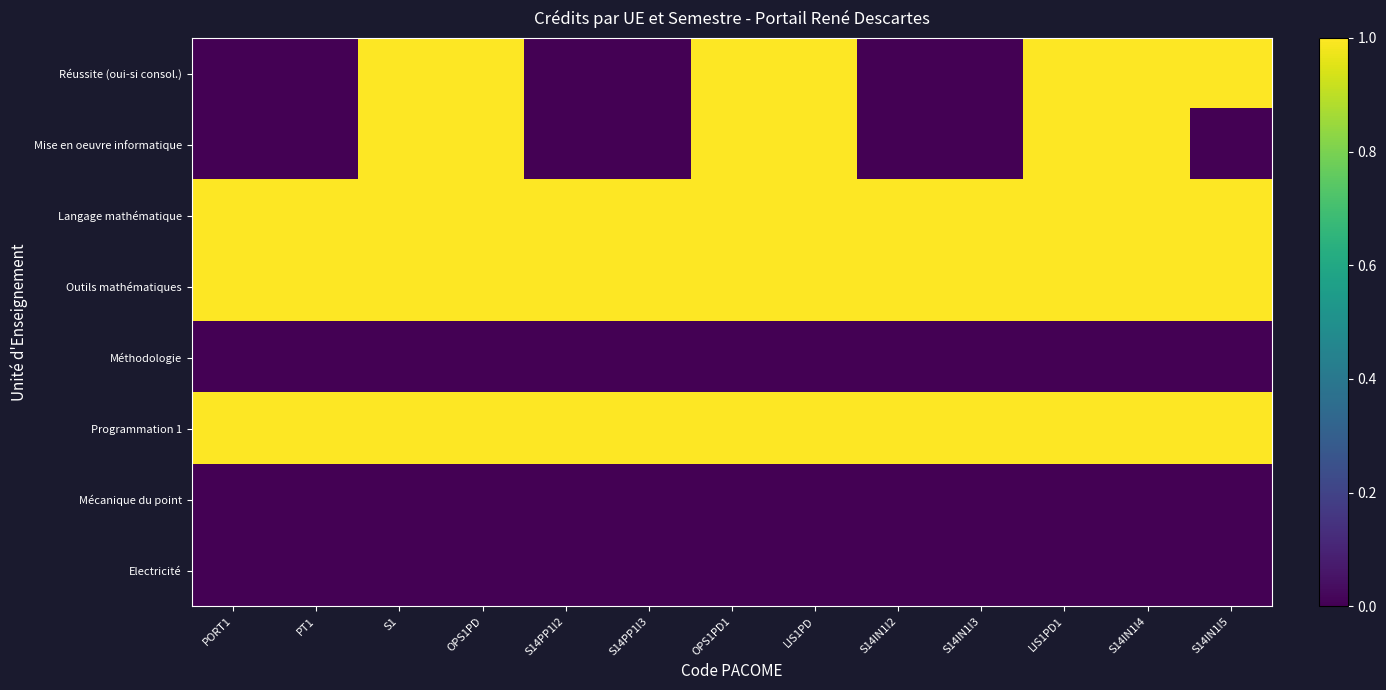

Between OPS1PD and OPS1PD1, which series saw the biggest shift?

Réussite (oui-si consol.)